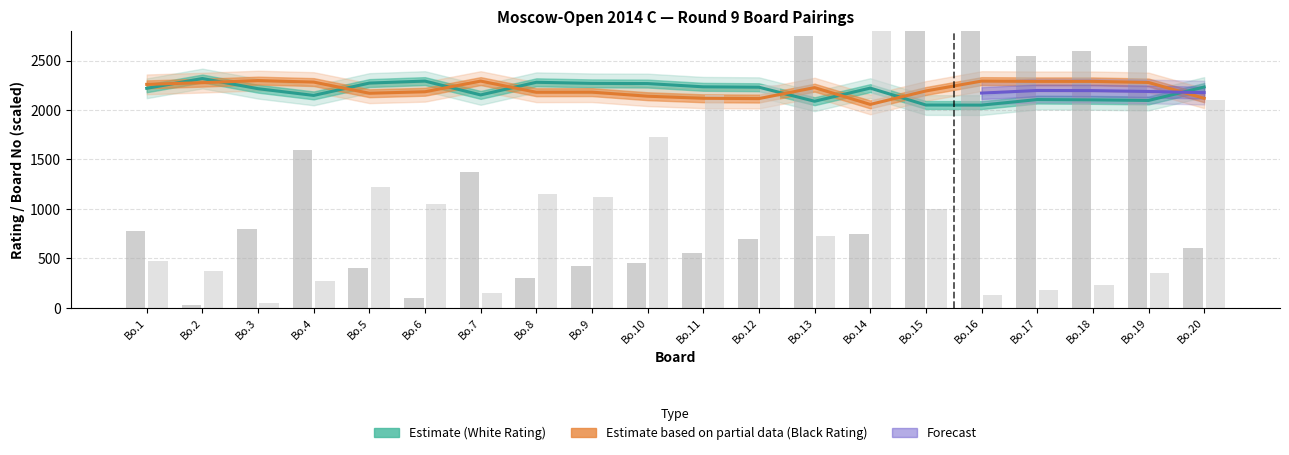

What is the average value of the White Rating series?

2193